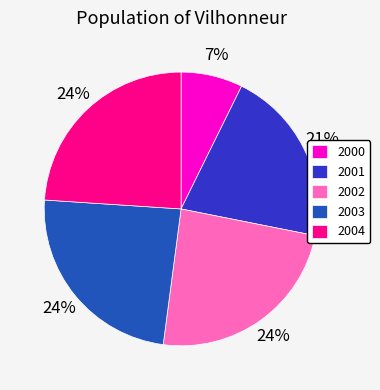

To the nearest percent, what percentage of the pie is 2002?

24%